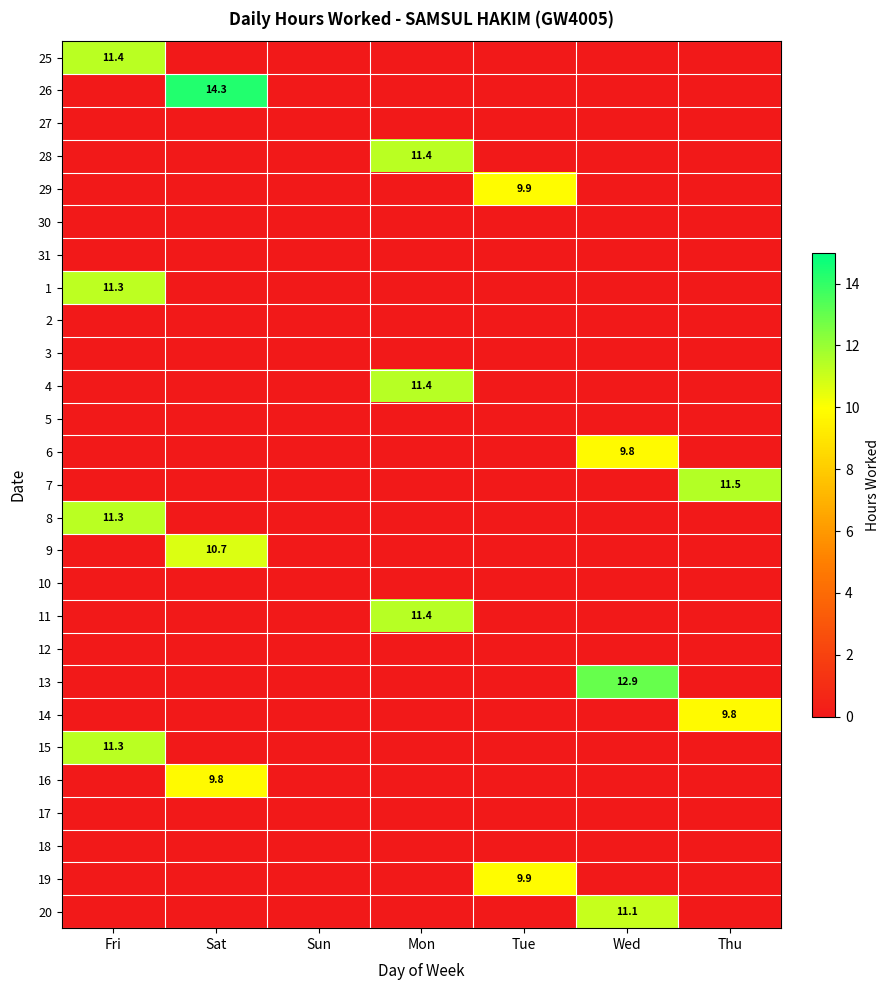

The value of 4 at Mon is 16.3. True or false?

False